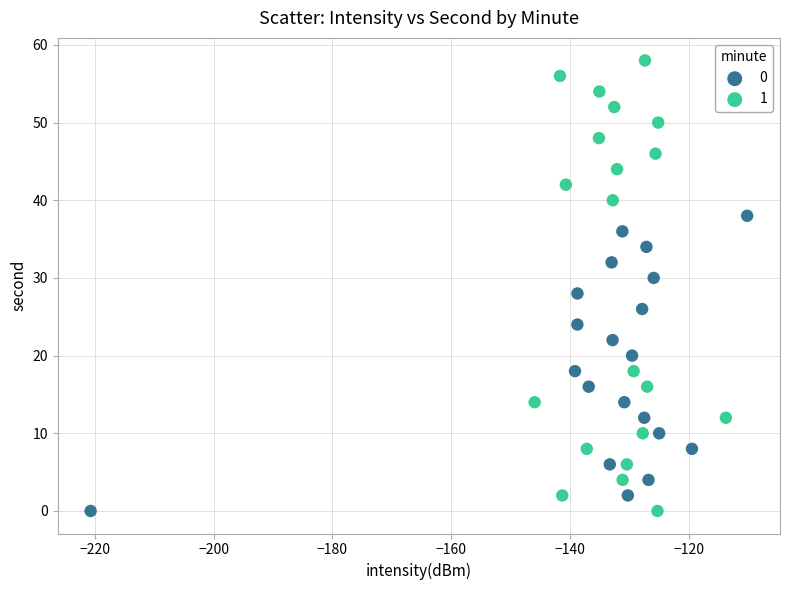

What are all the series names shown in the legend?

0, 1